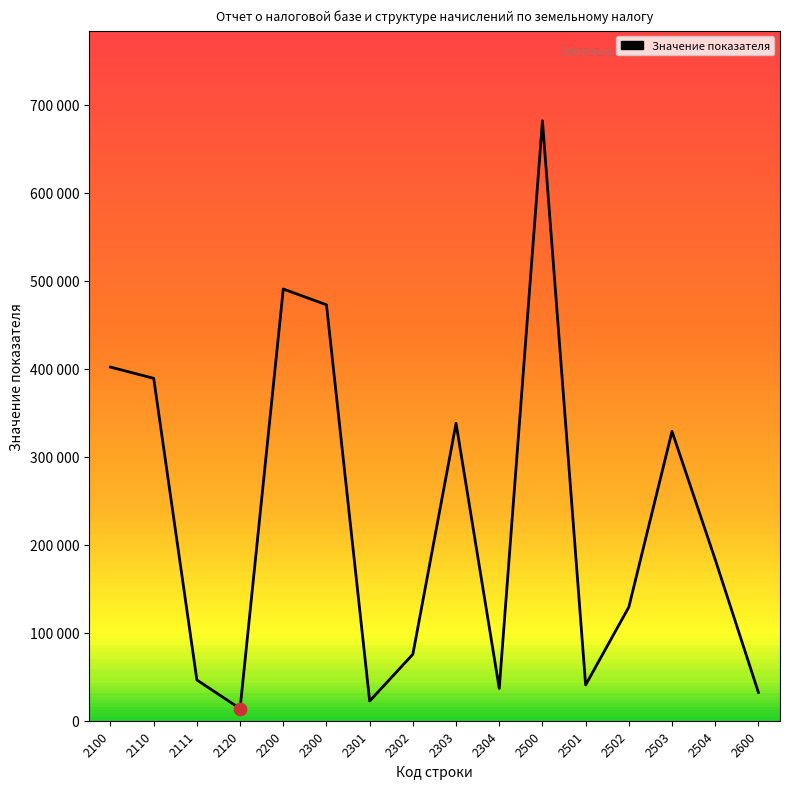

Approximately how many times larger is the value at 2300 compared to 2304?

12.9